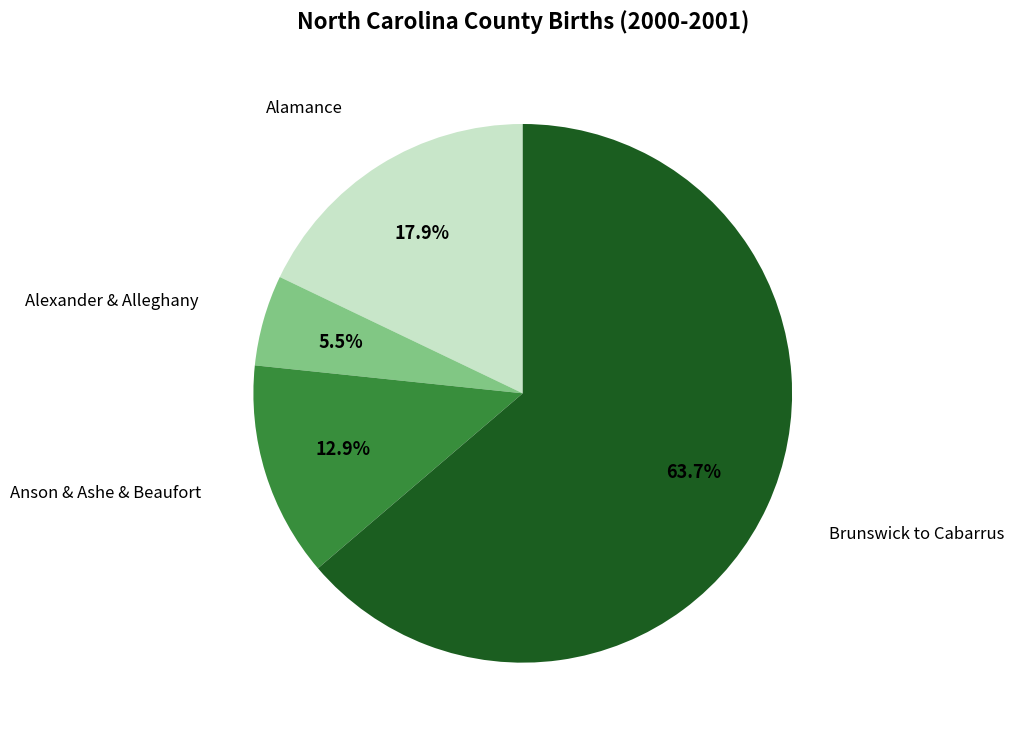

Does any single category account for the majority?

Yes